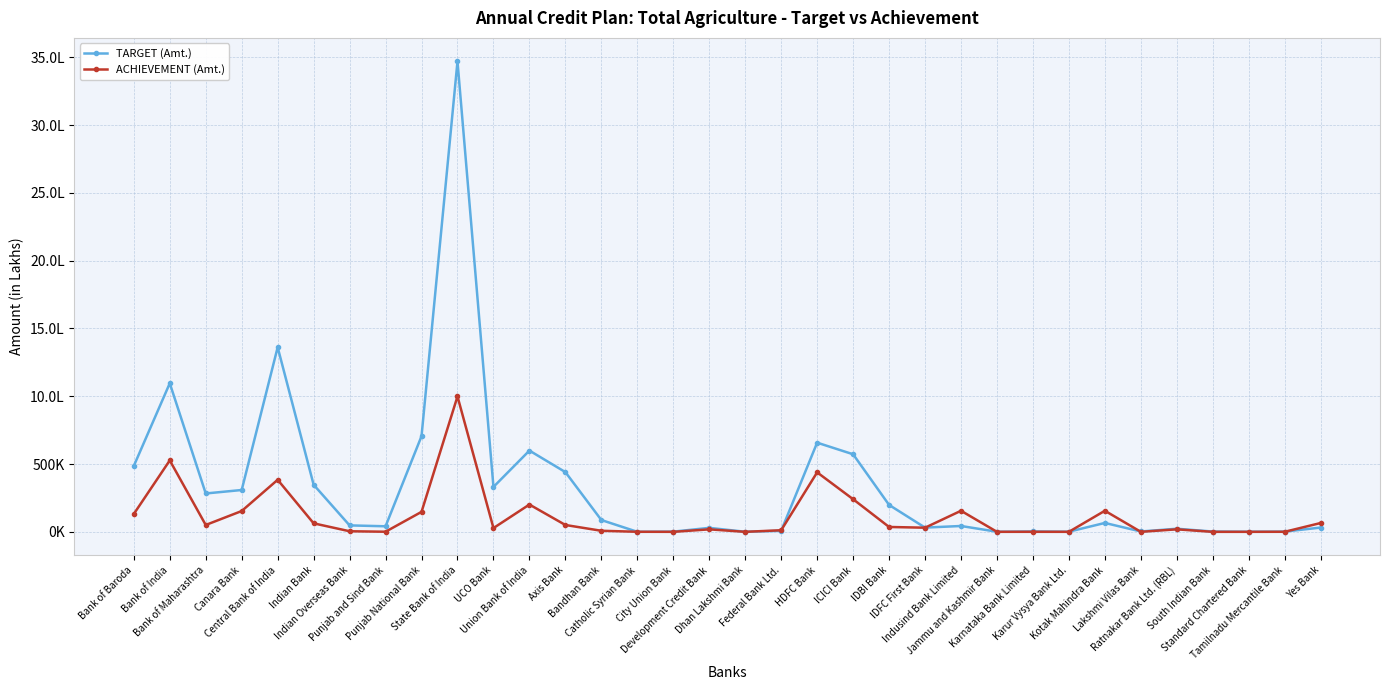

Which has a higher value, Punjab National Bank or Federal Bank Ltd.?

Punjab National Bank